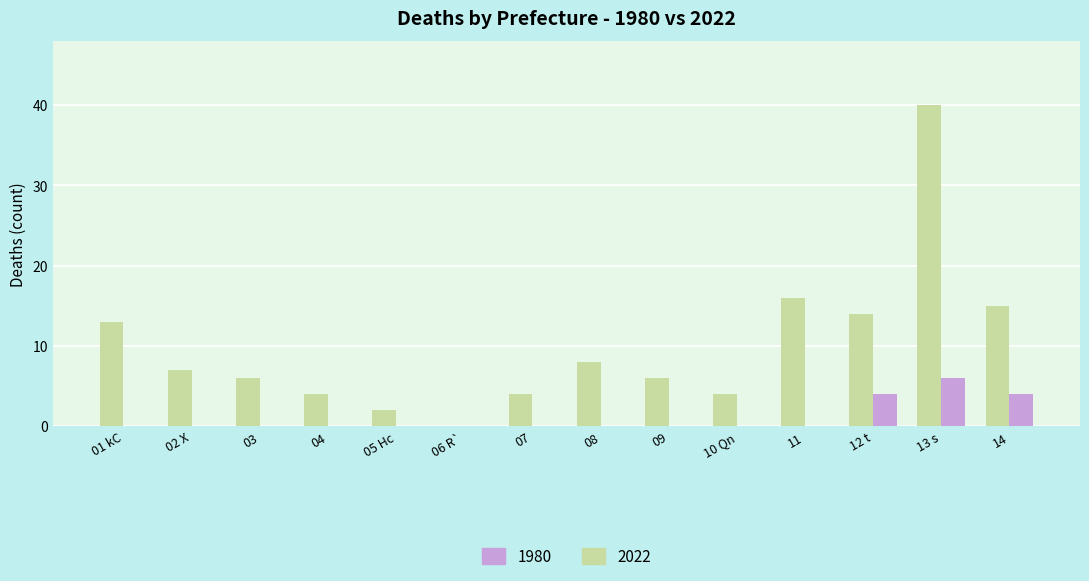

True or false: 2022 has a value of 6 at 14.

False